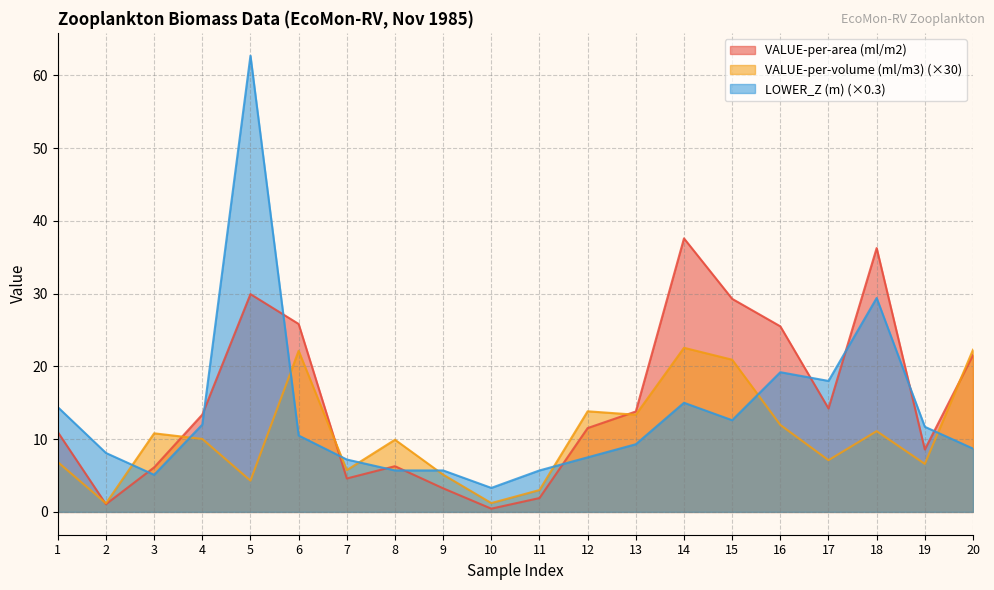

How many lines are shown in the chart?

3